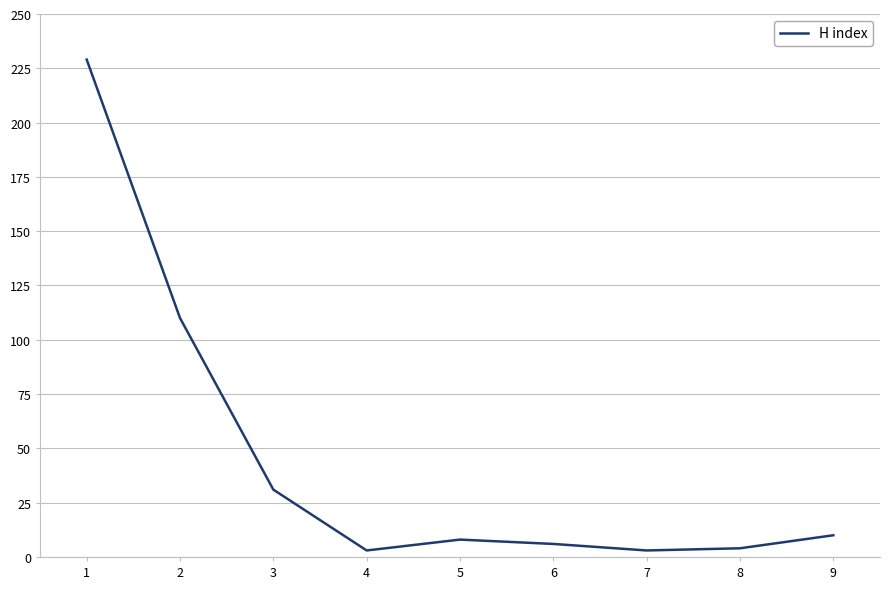

Which label corresponds to the largest value in the chart?

1